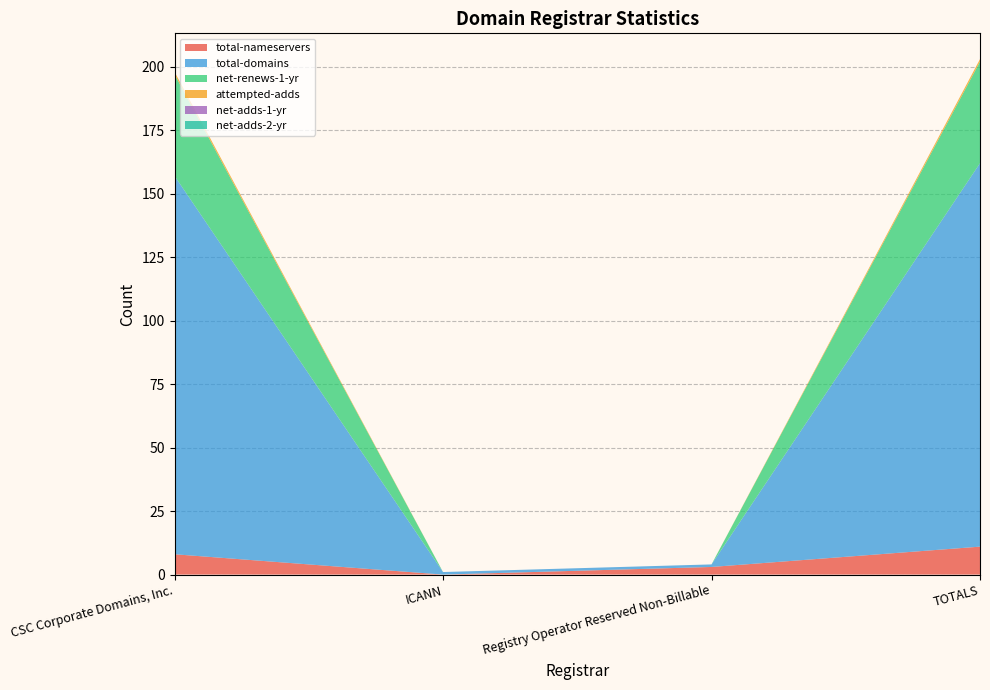

Reading left to right, transcribe all the data shown in this chart.

total-nameservers: 8	0	3	11
total-domains: 149	1	1	151
net-renews-1-yr: 40	0	0	40
attempted-adds: 1	0	0	1
net-adds-1-yr: 0	0	0	0
net-adds-2-yr: 0	0	0	0